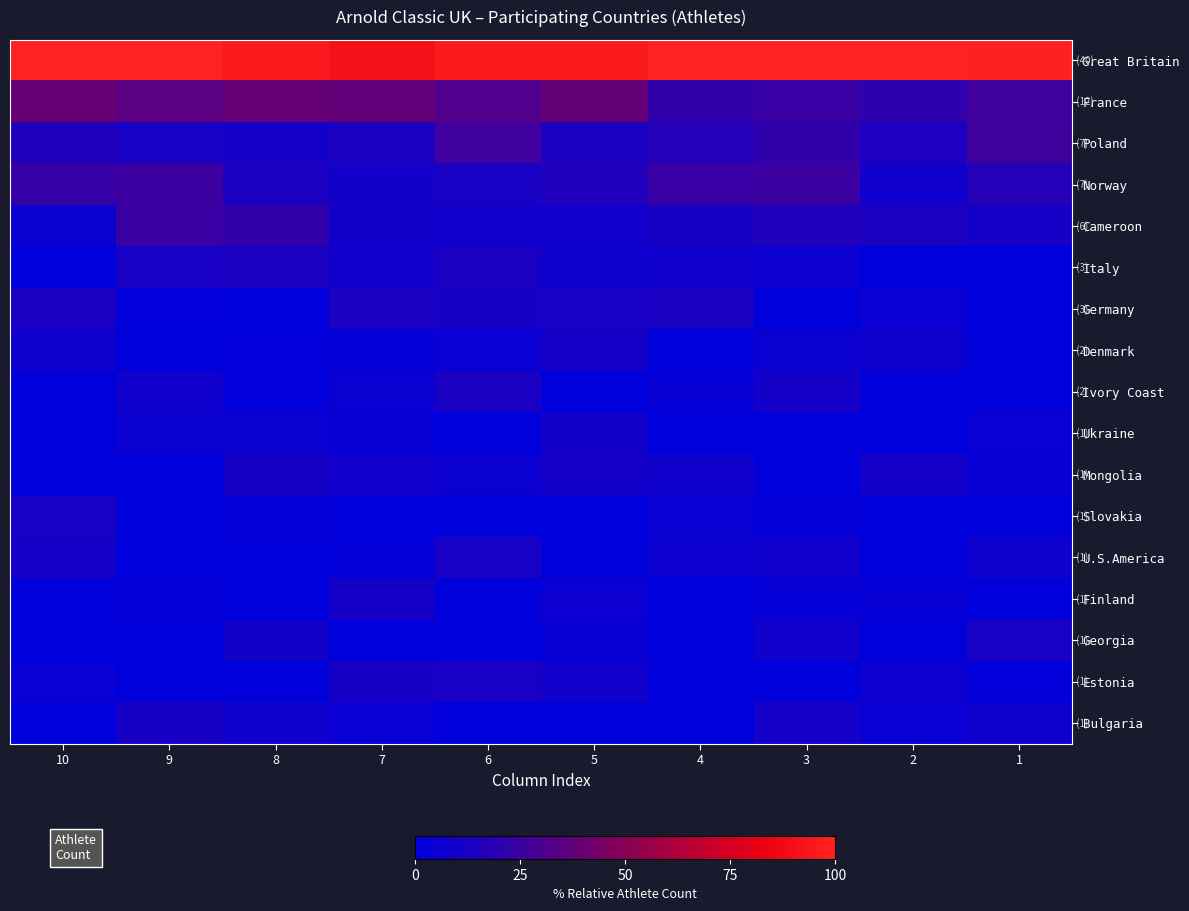

What is the total value across all series at 2?

193.0